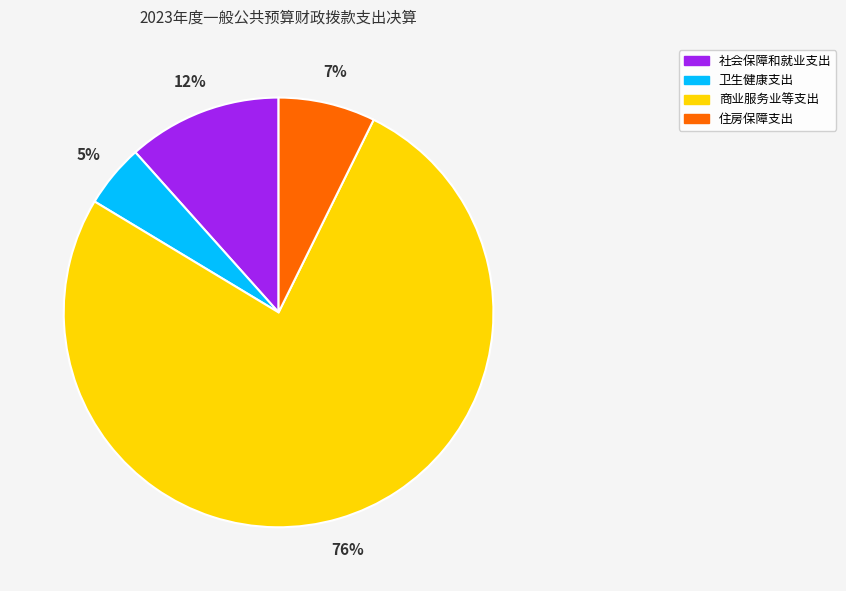

Which slice represents more than half of the pie?

商业服务业等支出